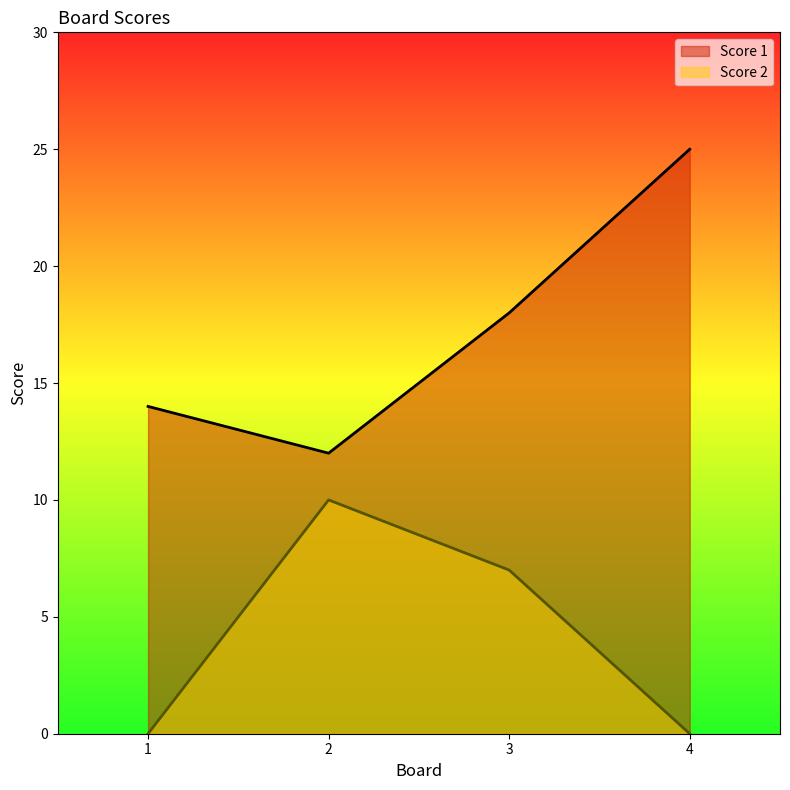

What are all the series names shown in the legend?

Score 1, Score 2